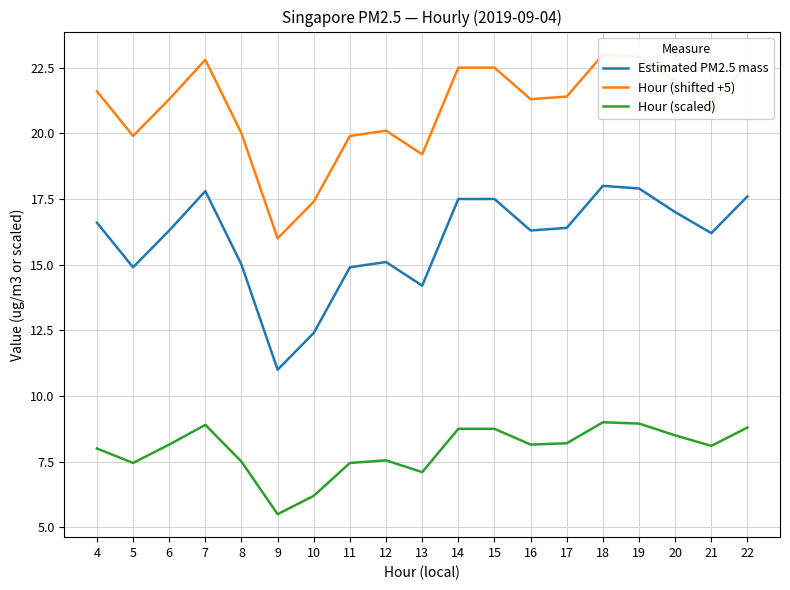

Rank the series by their average value, from lowest to highest.

Hour (scaled), Estimated PM2.5 mass, Hour (shifted +5)